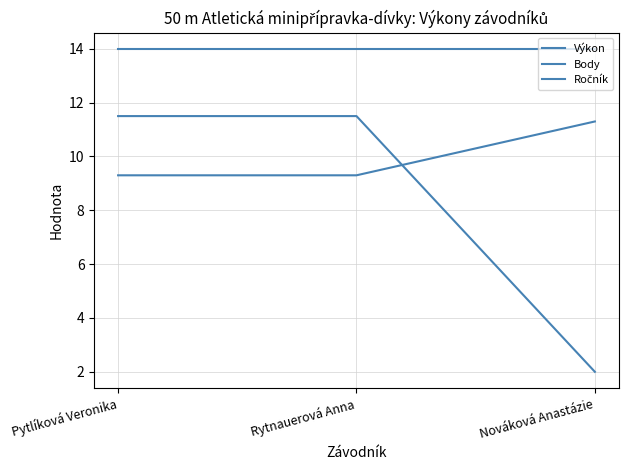

What is the value of the Body point at the 2nd from the left?

11.5